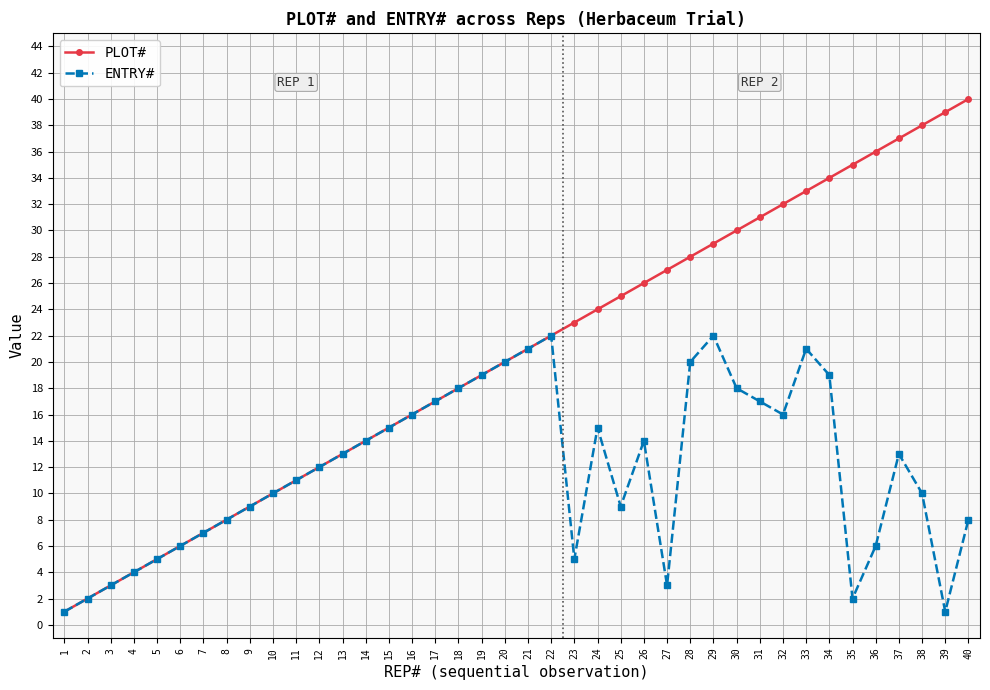

Rank the series by their average value, from highest to lowest.

PLOT#, ENTRY#